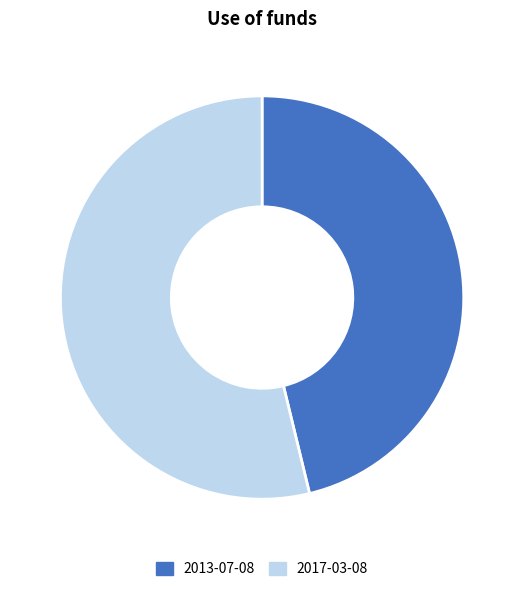

Rank the categories by value from lowest to highest.

2013-07-08, 2017-03-08